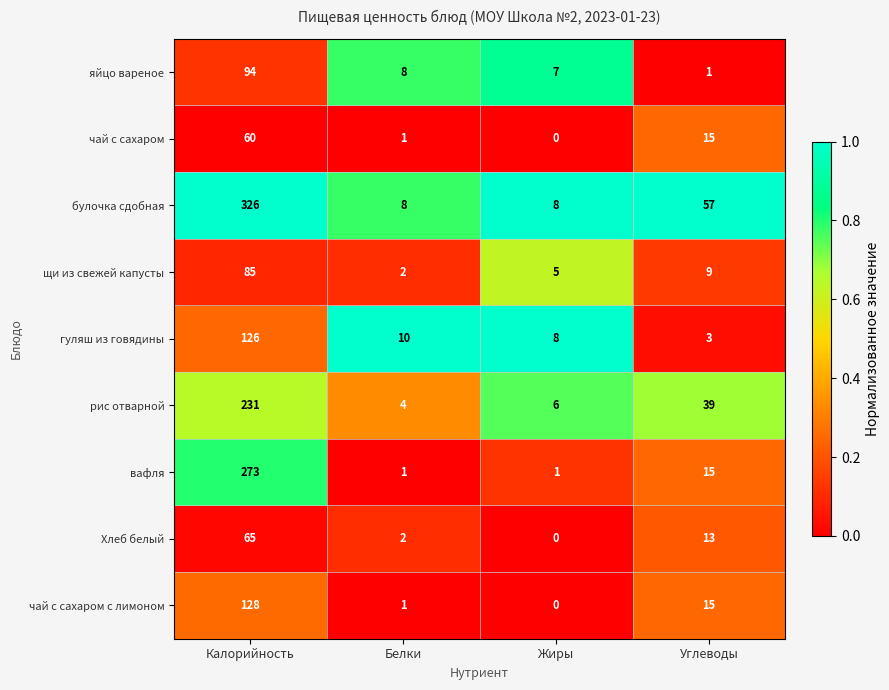

Which series has the largest range (max minus min)?

булочка сдобная